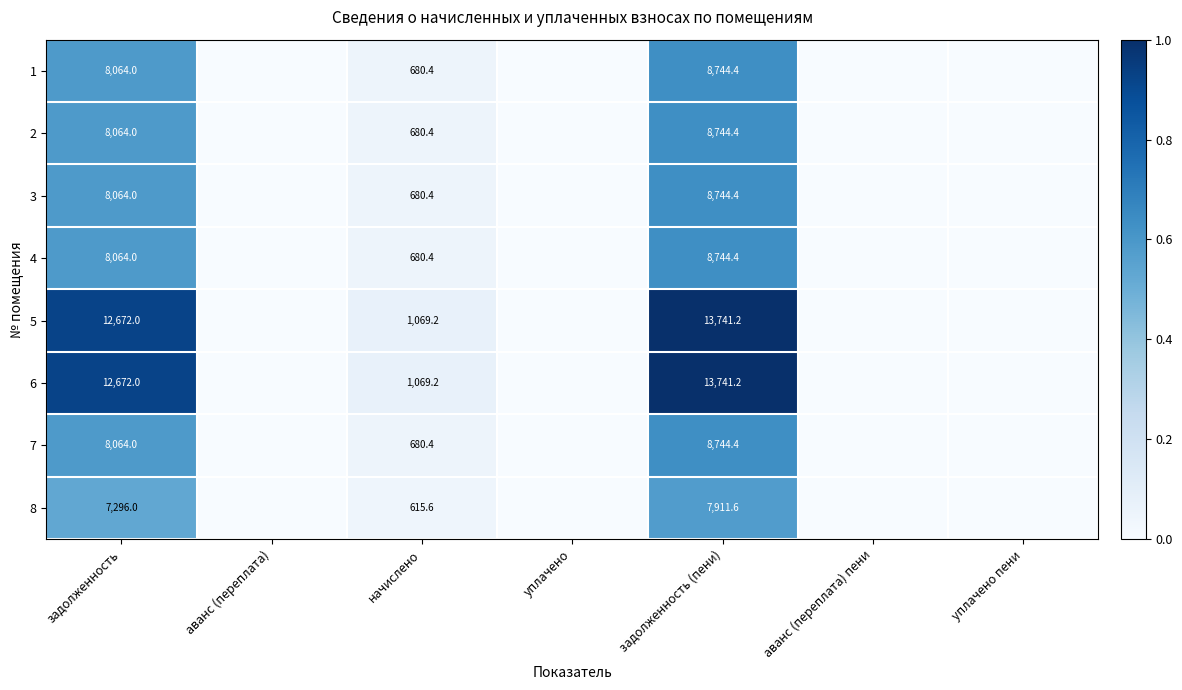

What is the total value across all series at задолженность?

72960.0